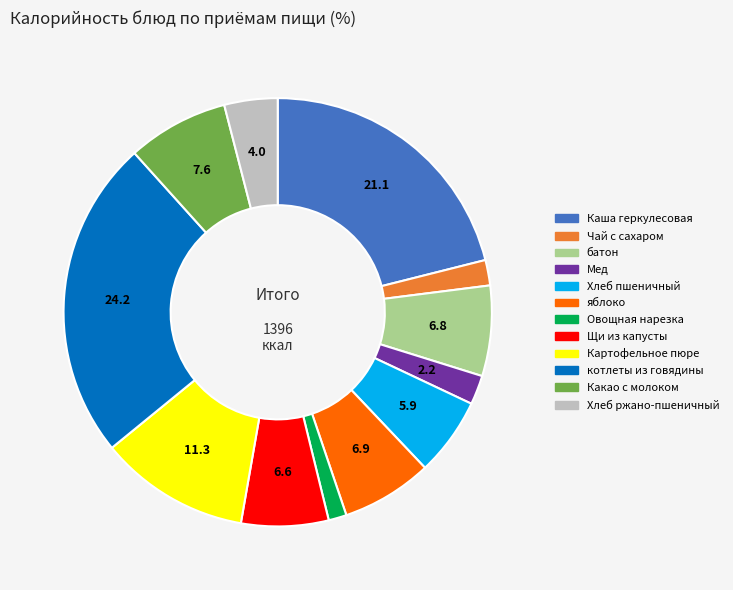

Which category has the smallest portion of the pie?

Овощная нарезка